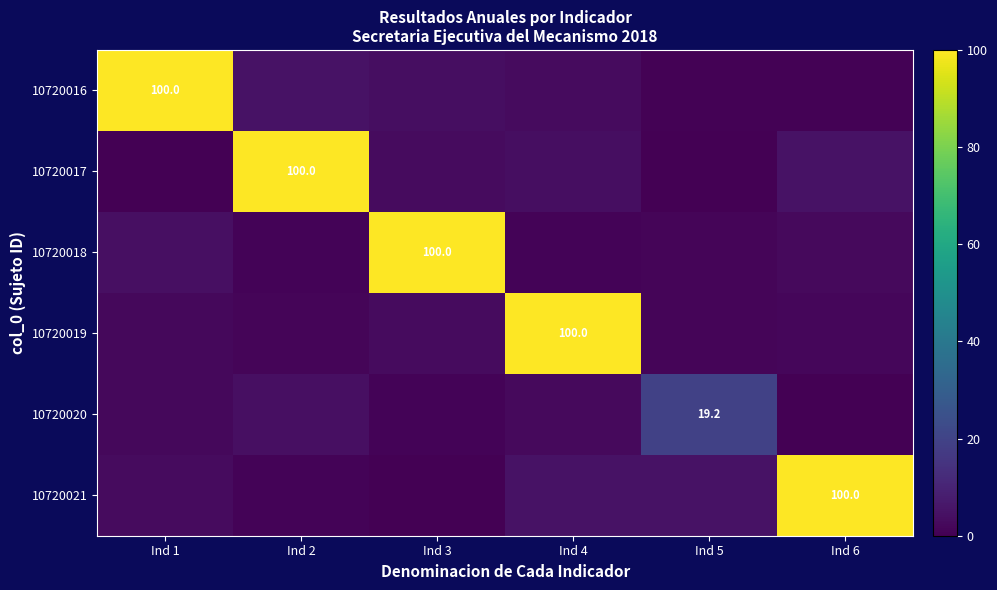

The 10720020 series shows 2.3 at Ind 1. True or false?

True